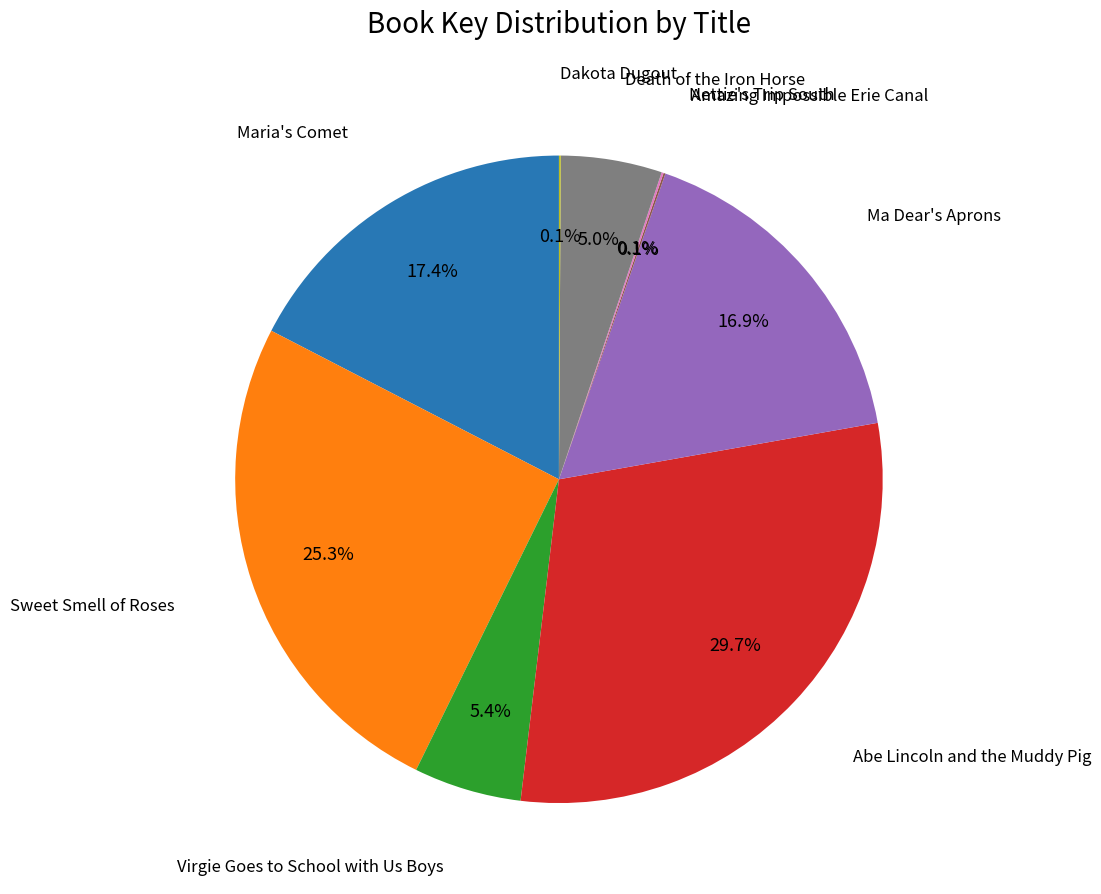

Is there a majority slice in this chart?

No